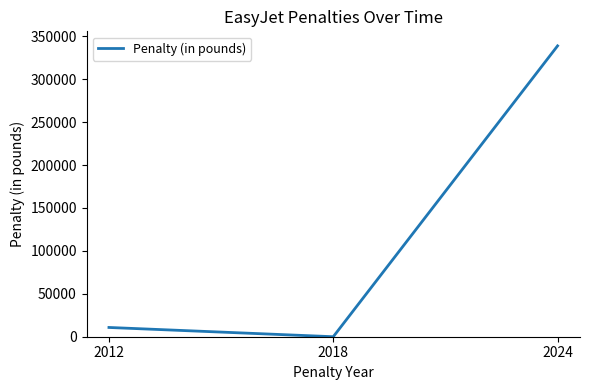

Does the chart display data point markers on the line(s)?

No